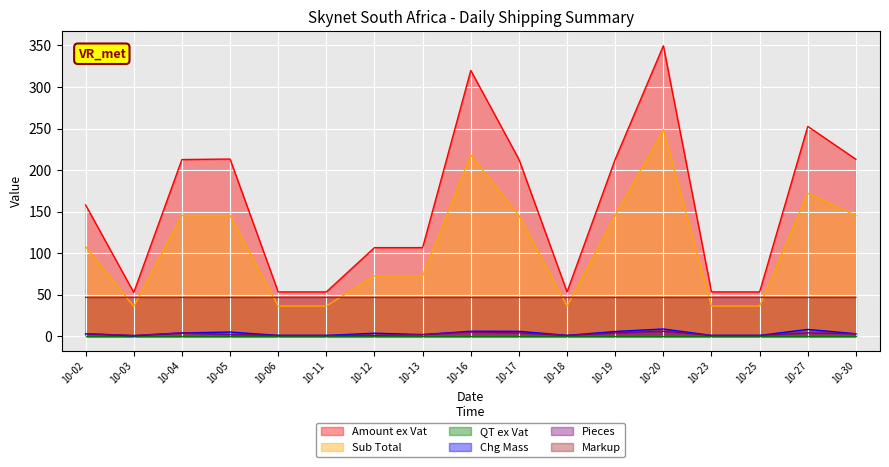

In Pieces, how many points are higher than both neighbors (excluding endpoints)?

4